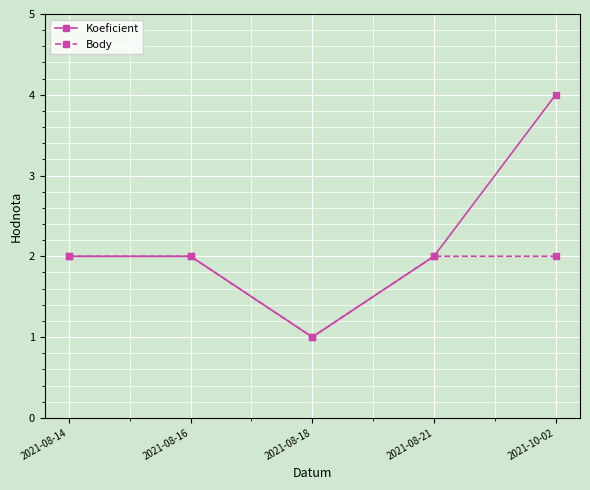

The value of Body at 2021-08-18 is 1. True or false?

True